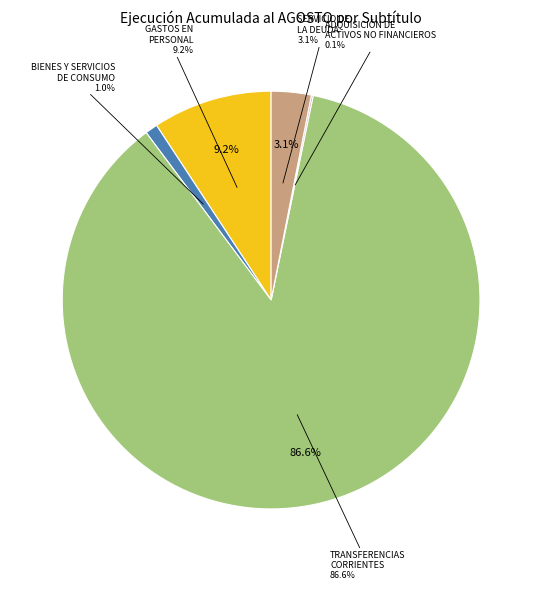

Approximately how many times larger is the value at GASTOS EN PERSONAL compared to TRANSFERENCIAS CORRIENTES?

0.1